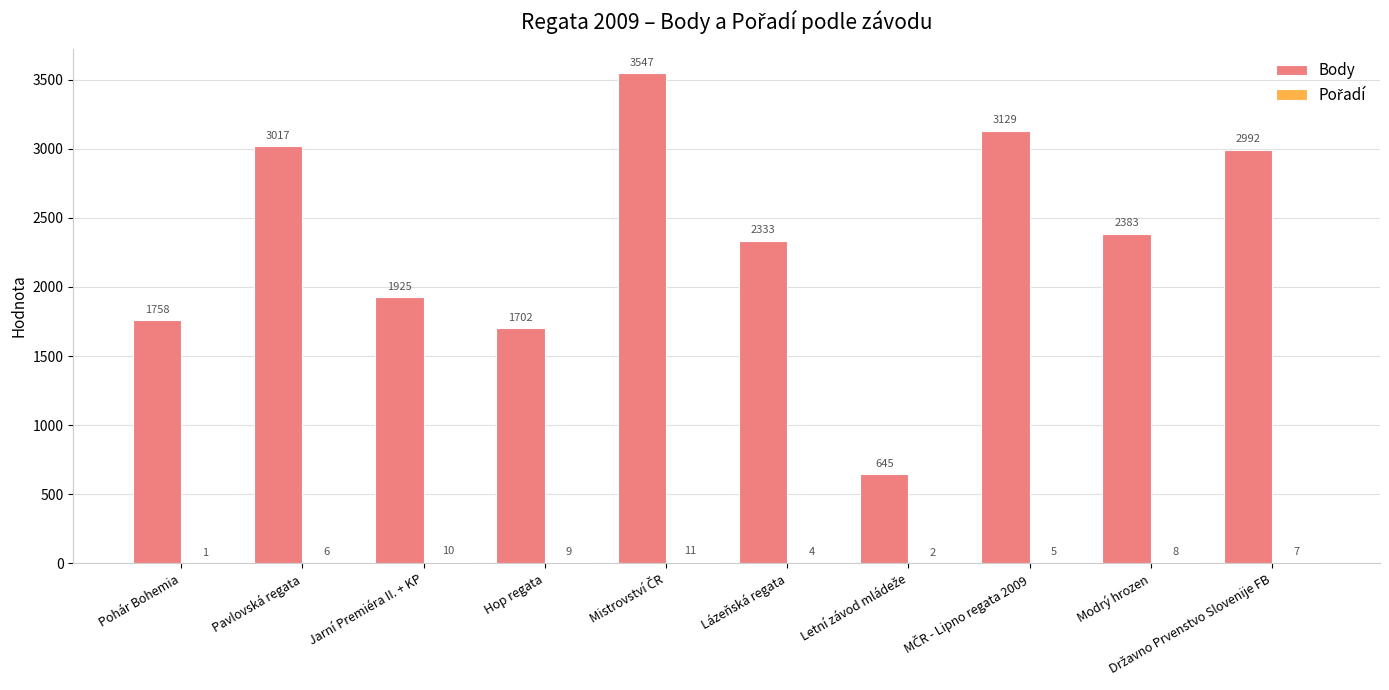

Which series has the largest total across all categories?

Body